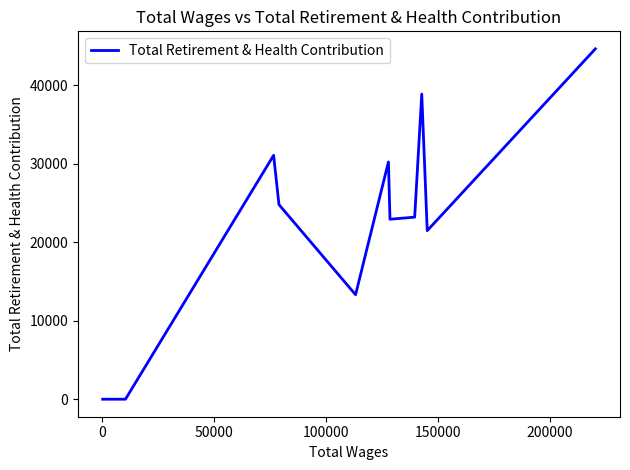

What is the sum of all values?

250435